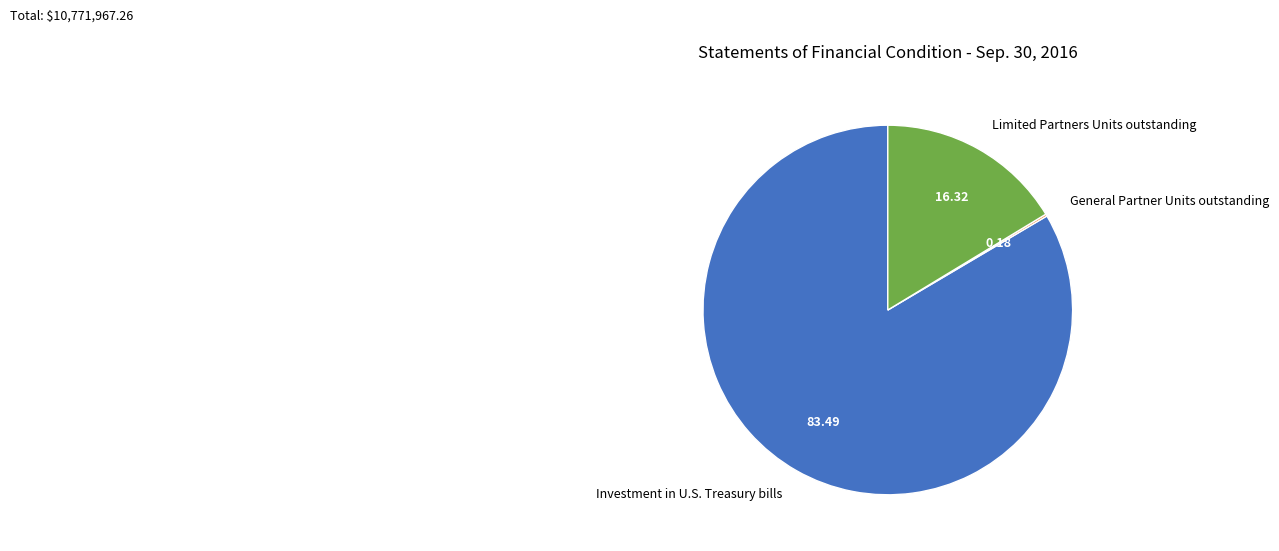

What is the largest slice in the pie chart?

Investment in U.S. Treasury bills